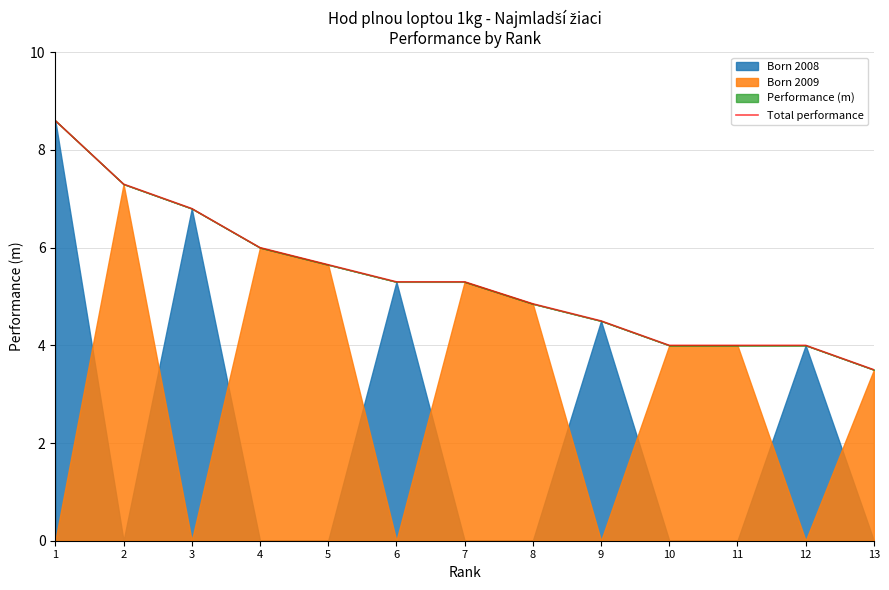

Reading left to right, extract all data points from this chart.

8.6	7.3	6.8	6.0	5.7	5.3	5.3	4.8	4.5	4.0	4.0	4.0	3.5